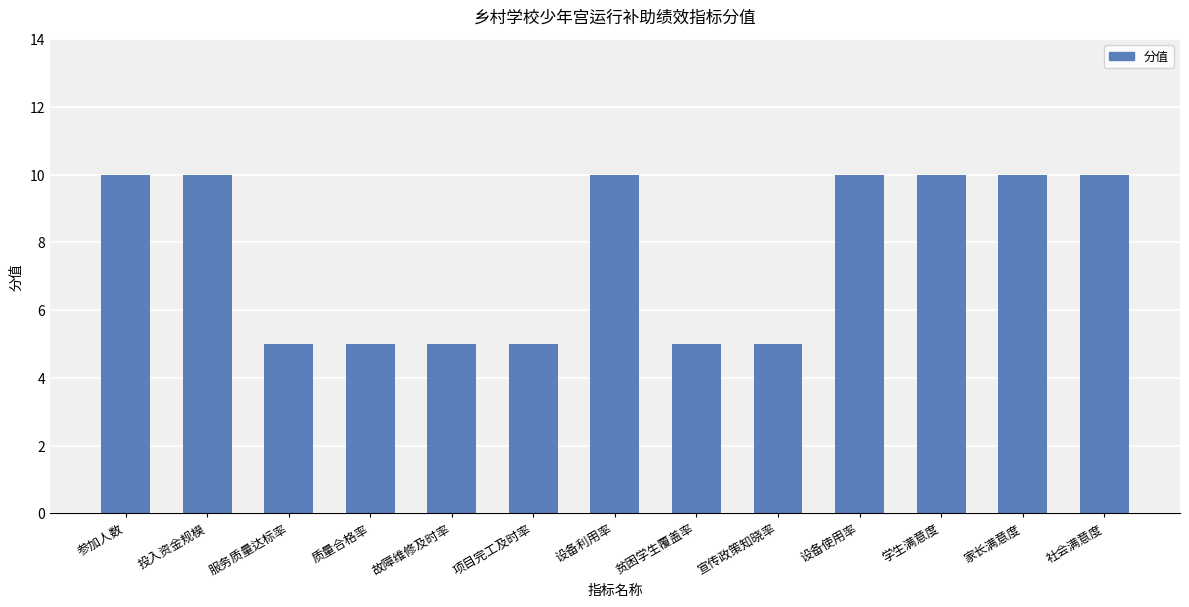

What is the maximum value shown in the chart?

10